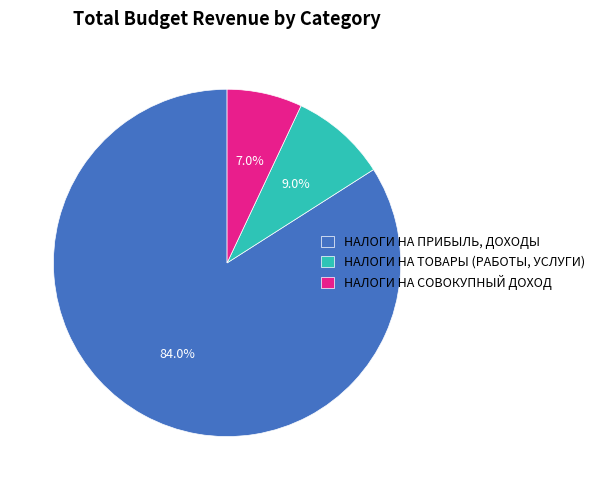

Which category has the biggest portion of the pie?

НАЛОГИ НА ПРИБЫЛЬ, ДОХОДЫ